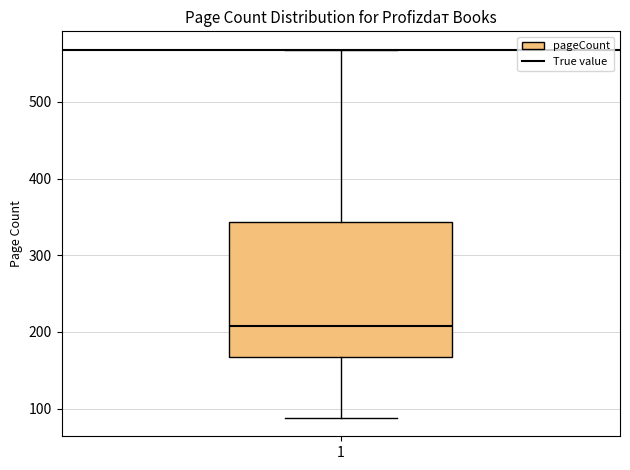

Read this box plot against the y-axis: the position of the median line, the range covered by the box, and the ends of both whiskers. The values are not printed on the chart, so give them approximately, as read against the axis.

median 210, box 170 to 340, whiskers 90 to 570